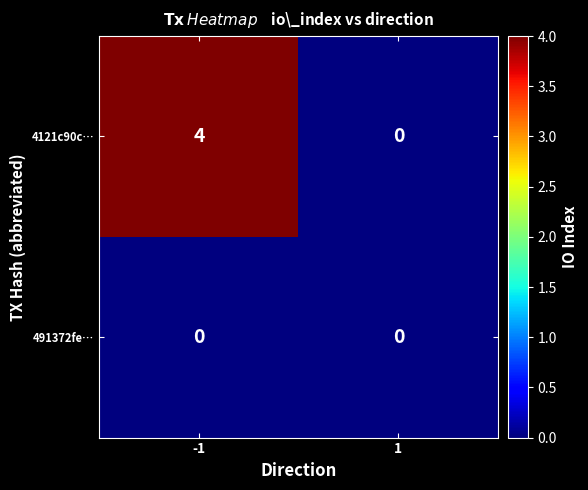

Reading left to right, what are all the values shown in this chart?

4121c90c…: 4	0
491372fe…: 0	0